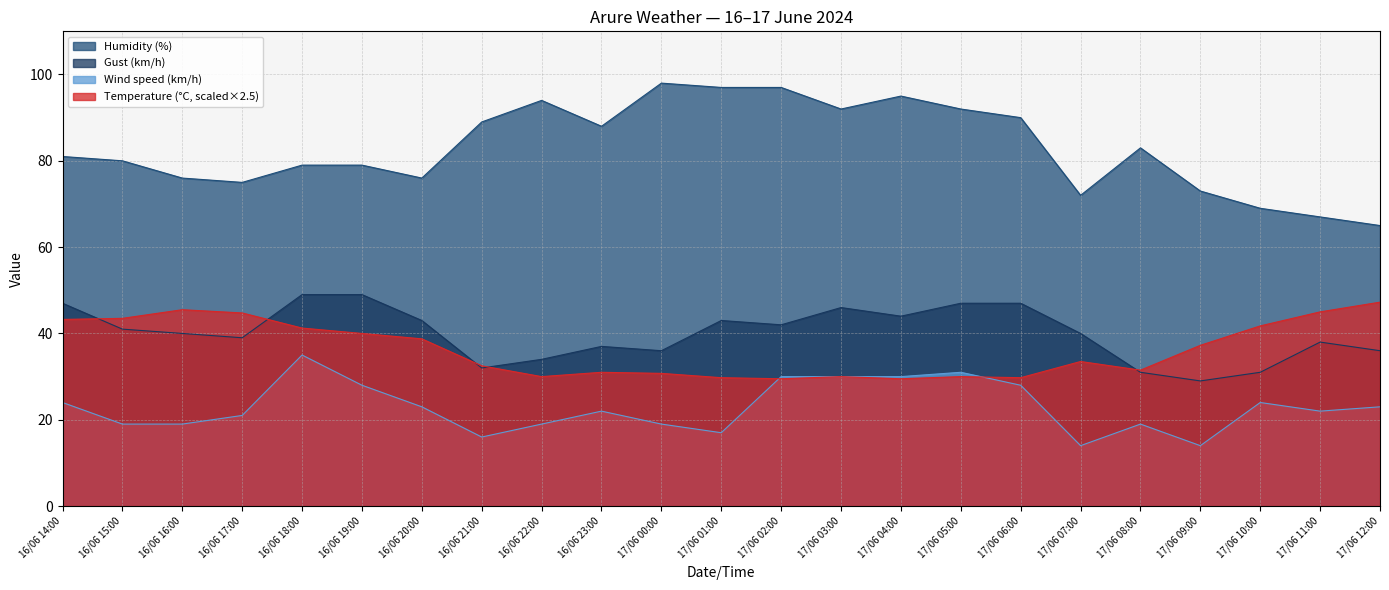

Is it true that Gust (km/h) equals 49.9 at 16/06 23:00?

False